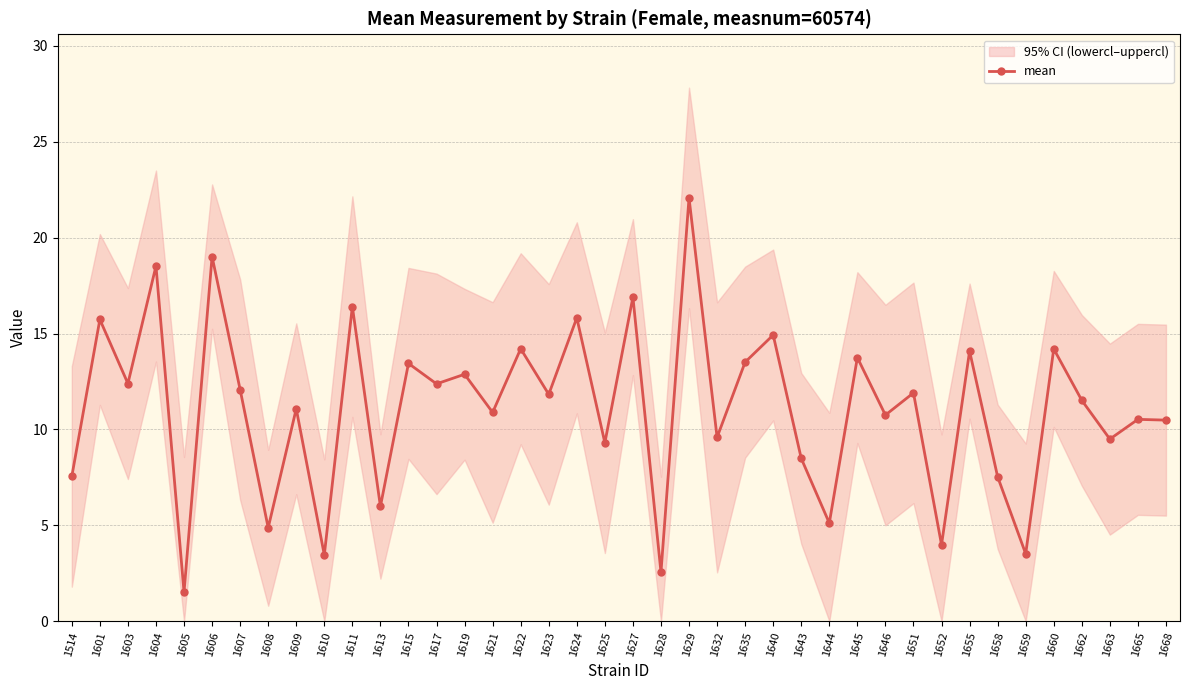

Count the number of values greater than 11.

22